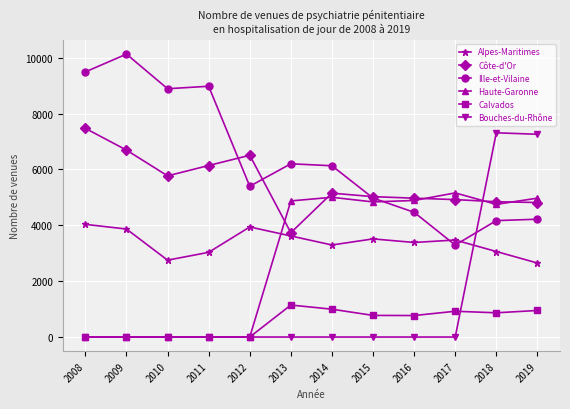

How many times do Alpes-Maritimes and Bouches-du-Rhône cross each other?

1